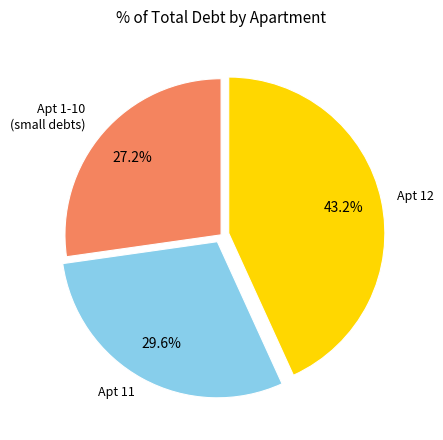

Does any single category account for the majority?

No